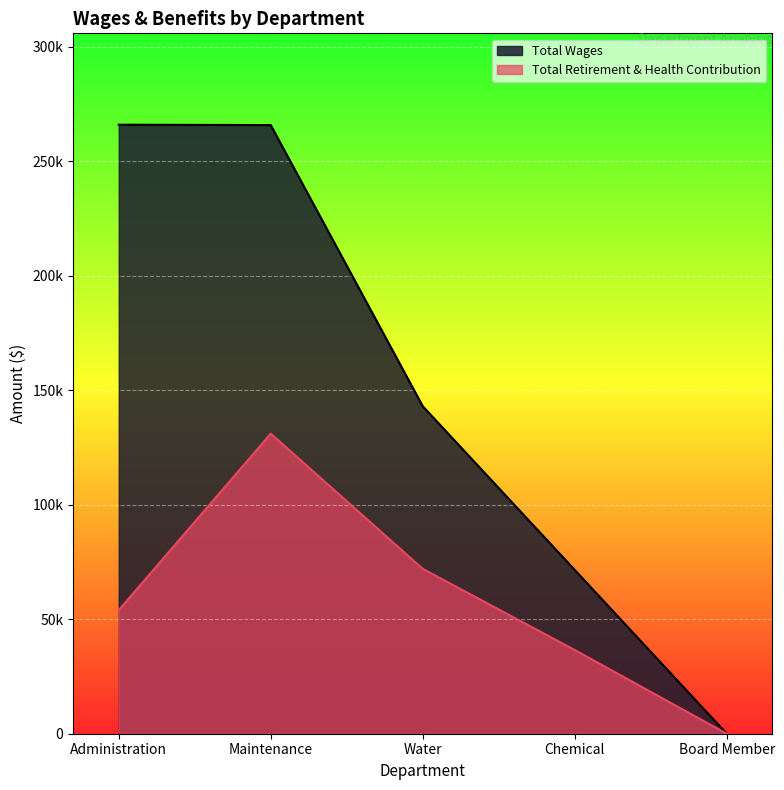

Is the value of Total Retirement & Health Contribution at Board Member greater than the value of Total Wages at Water?

No